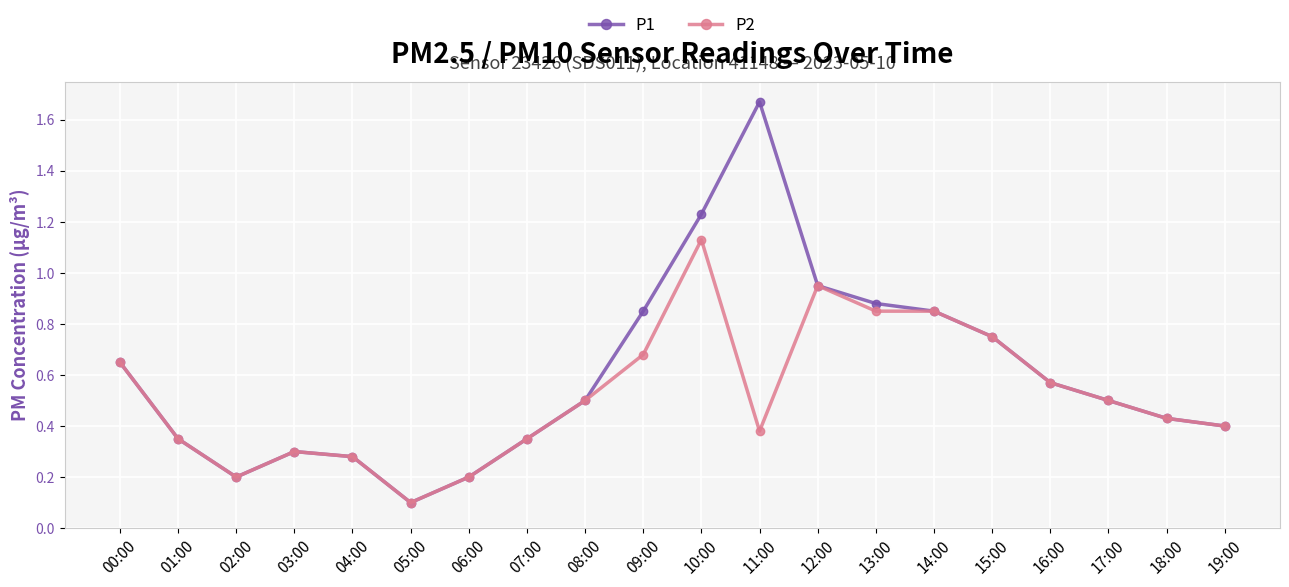

Which label corresponds to the largest value in the chart?

11:00